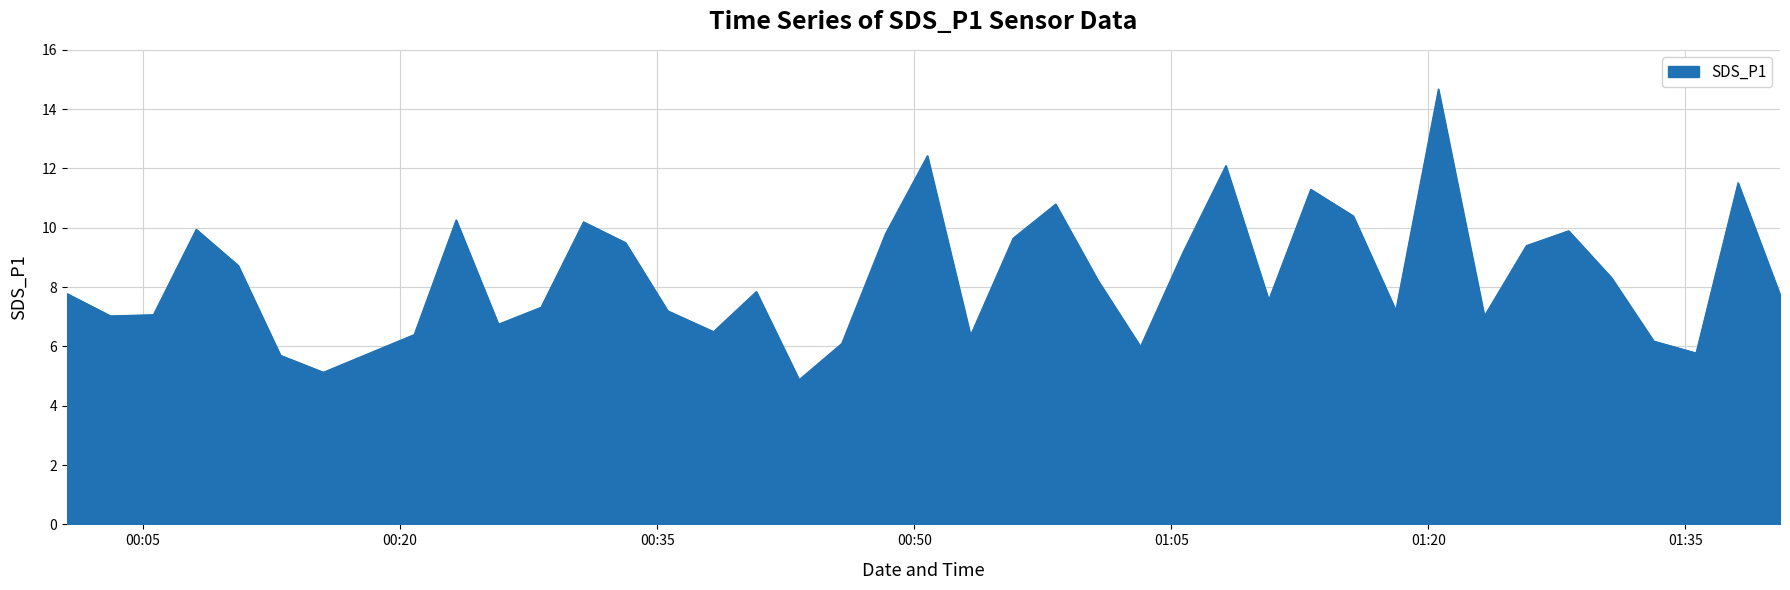

Does the chart have visible grid lines?

Yes